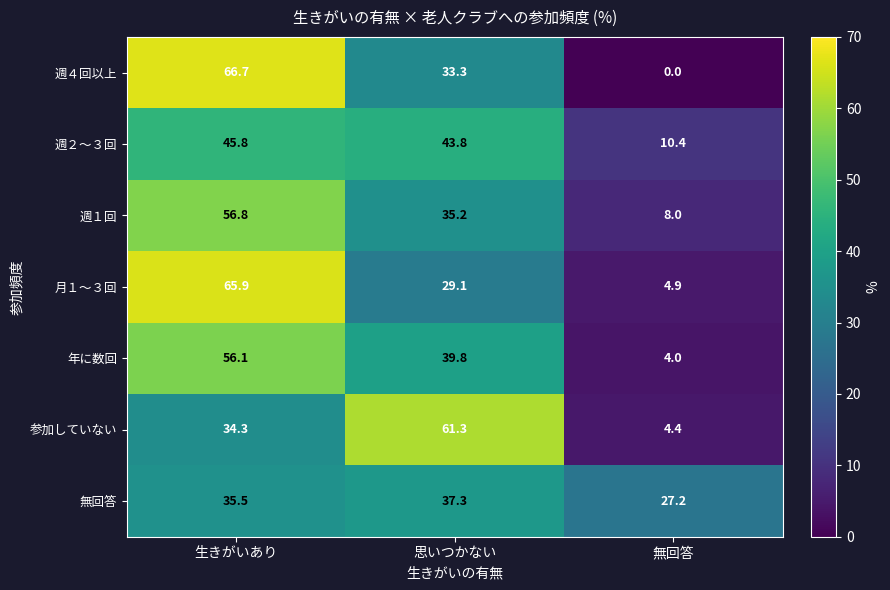

Where is 週４回以上 nearest to the value 33?

思いつかない